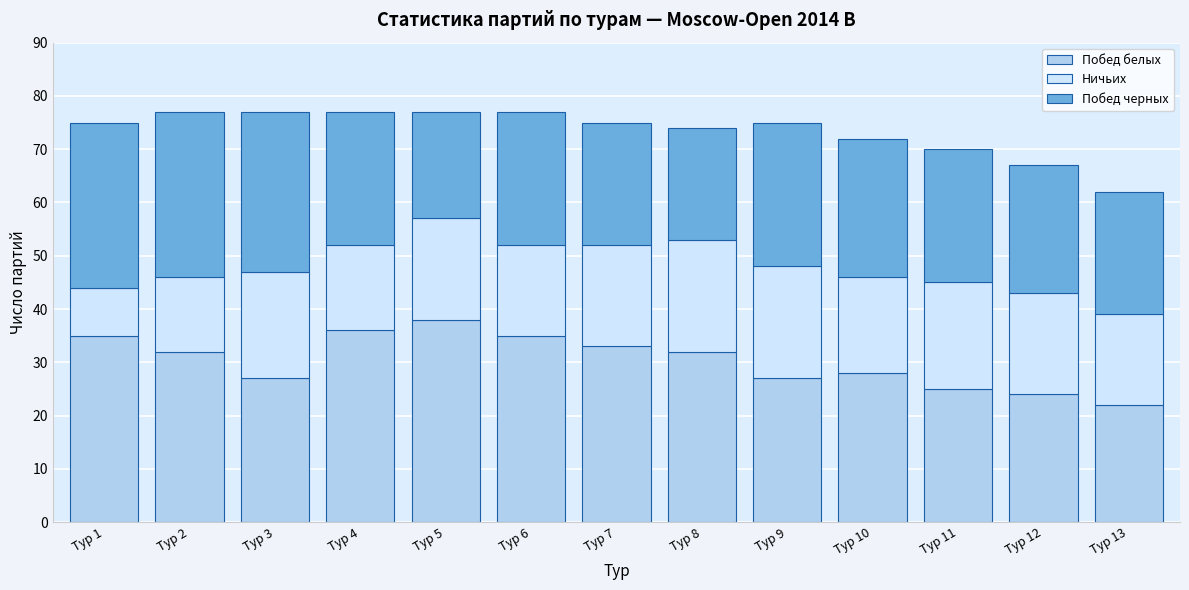

Read the Побед белых value at Тур 6.

35